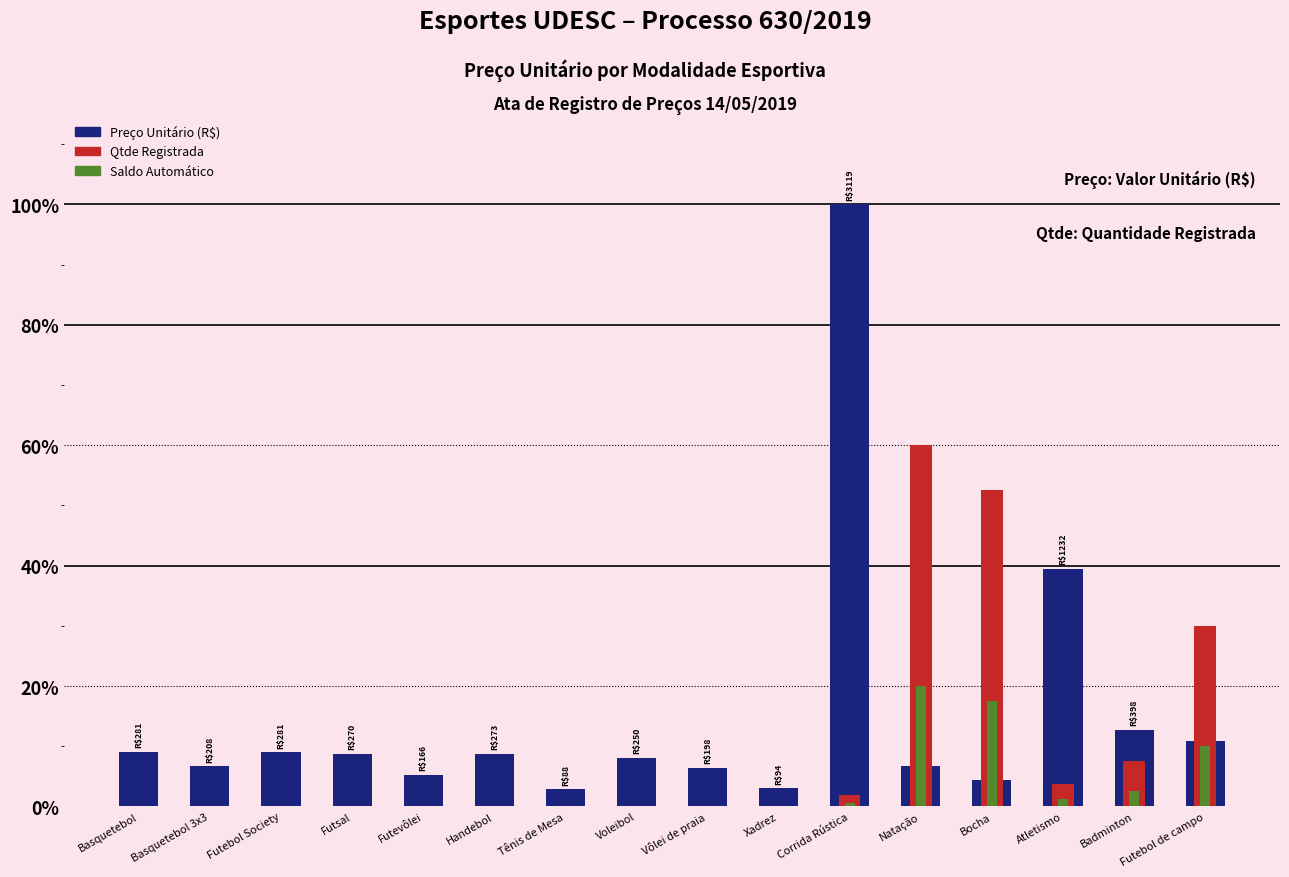

At which category is the sum across all series the highest?

Corrida Rústica